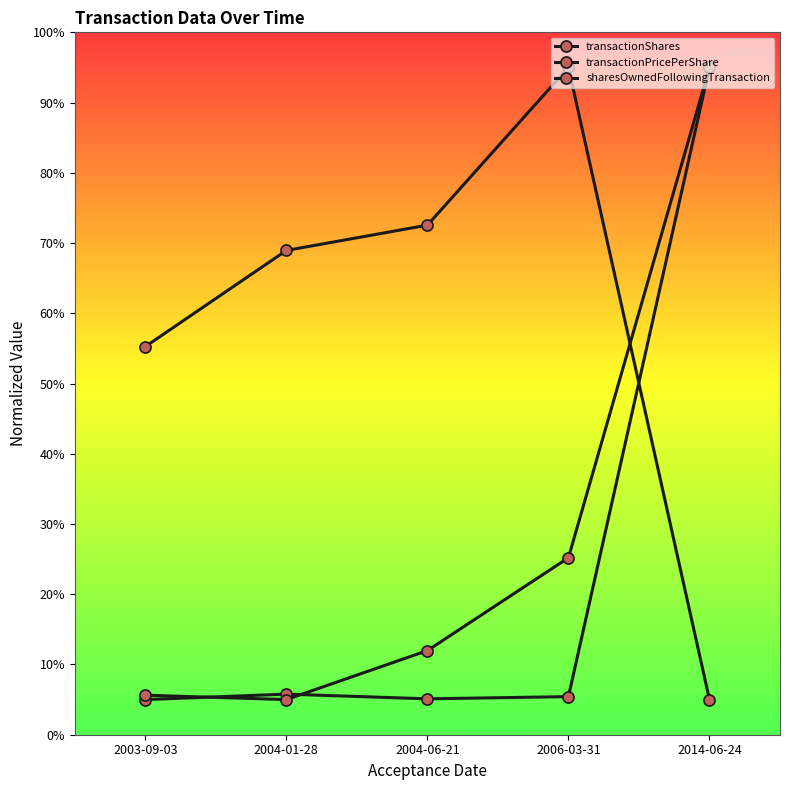

List the series in order of their peak value, lowest first.

transactionShares, transactionPricePerShare, sharesOwnedFollowingTransaction